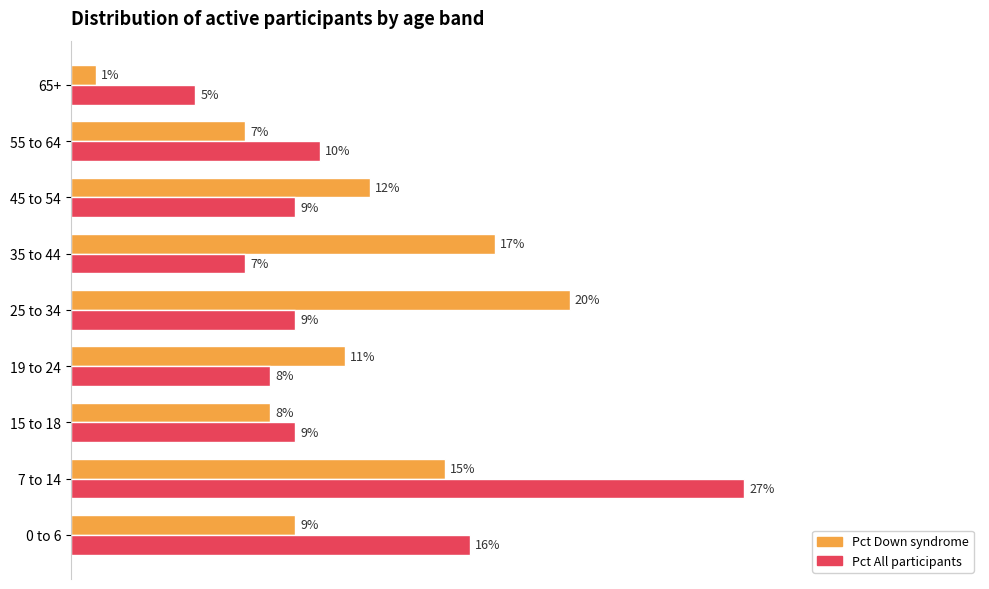

What are all the series names shown in the legend?

Pct Down syndrome, Pct All participants